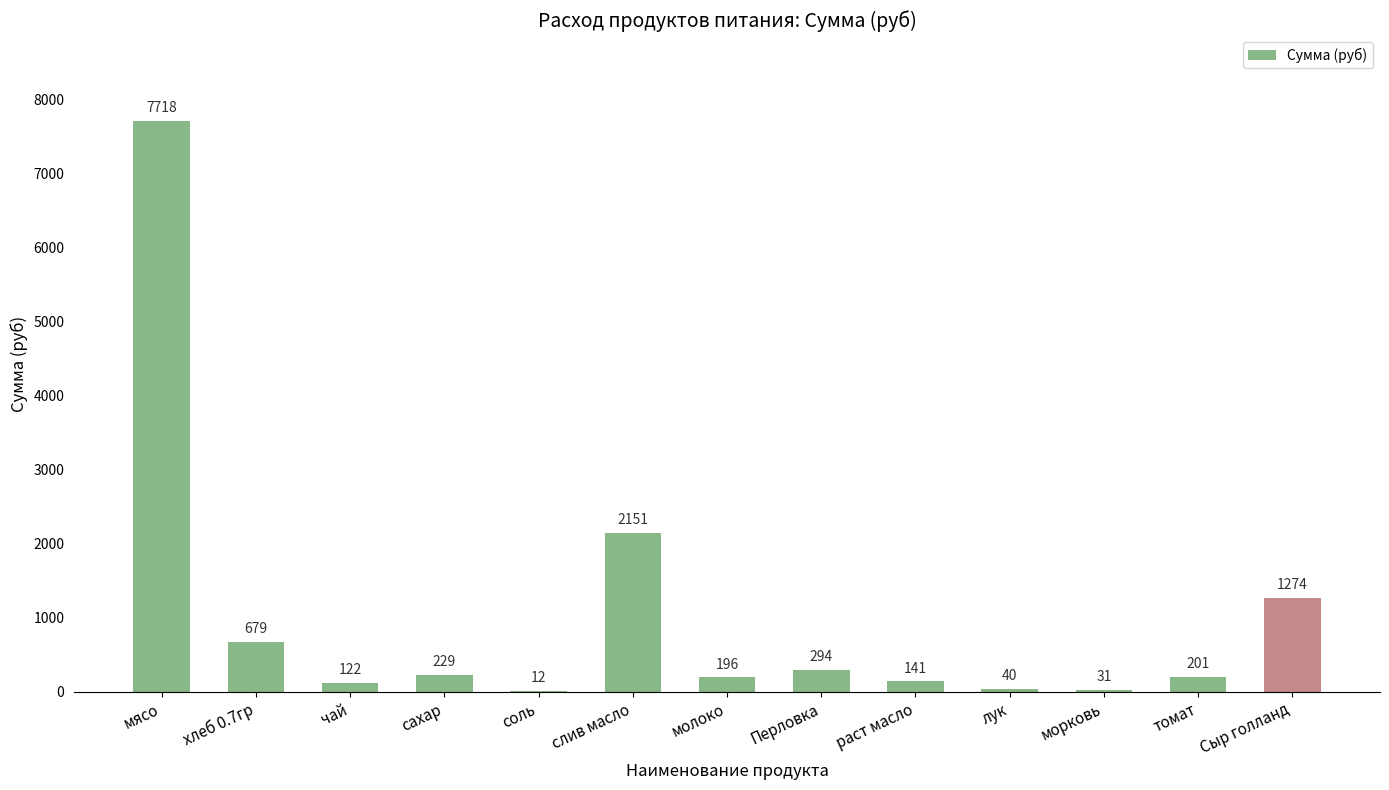

What is the maximum value shown in the chart?

7717.5